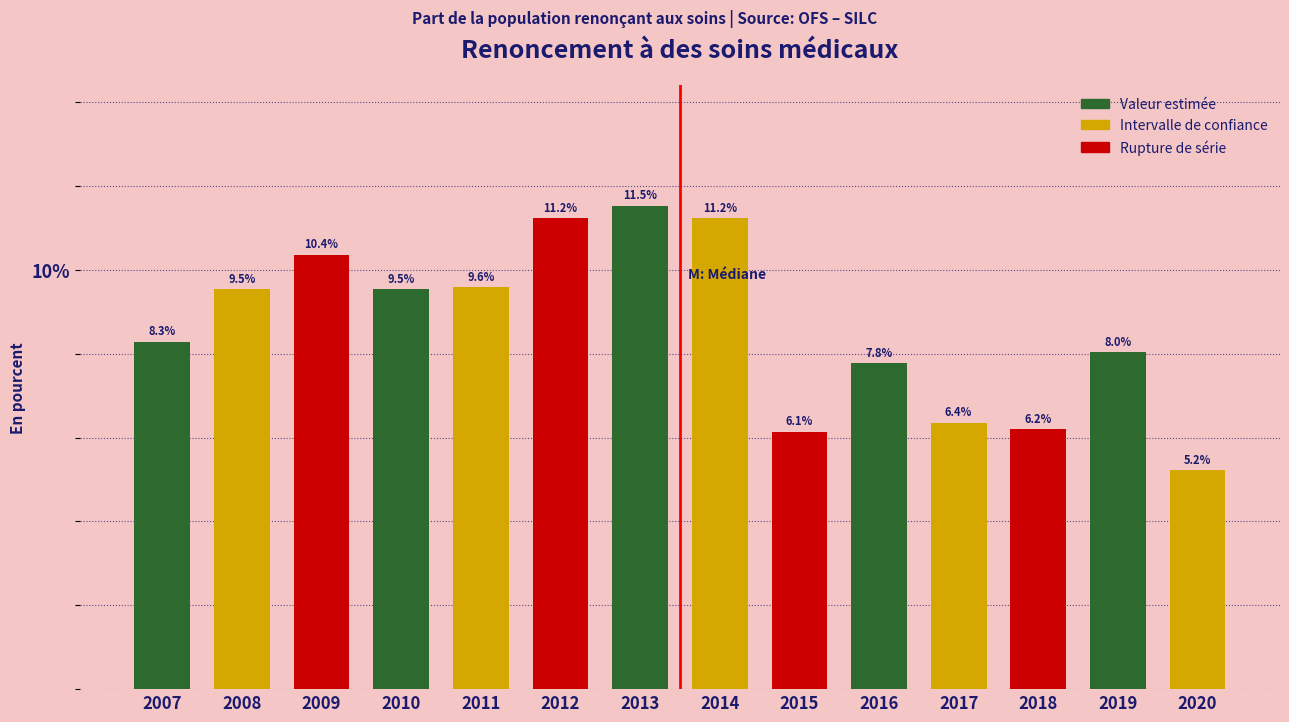

Reading left to right, list all the values displayed in this chart.

8.3	9.5	10.4	9.5	9.6	11.2	11.5	11.2	6.1	7.8	6.4	6.2	8.0	5.2